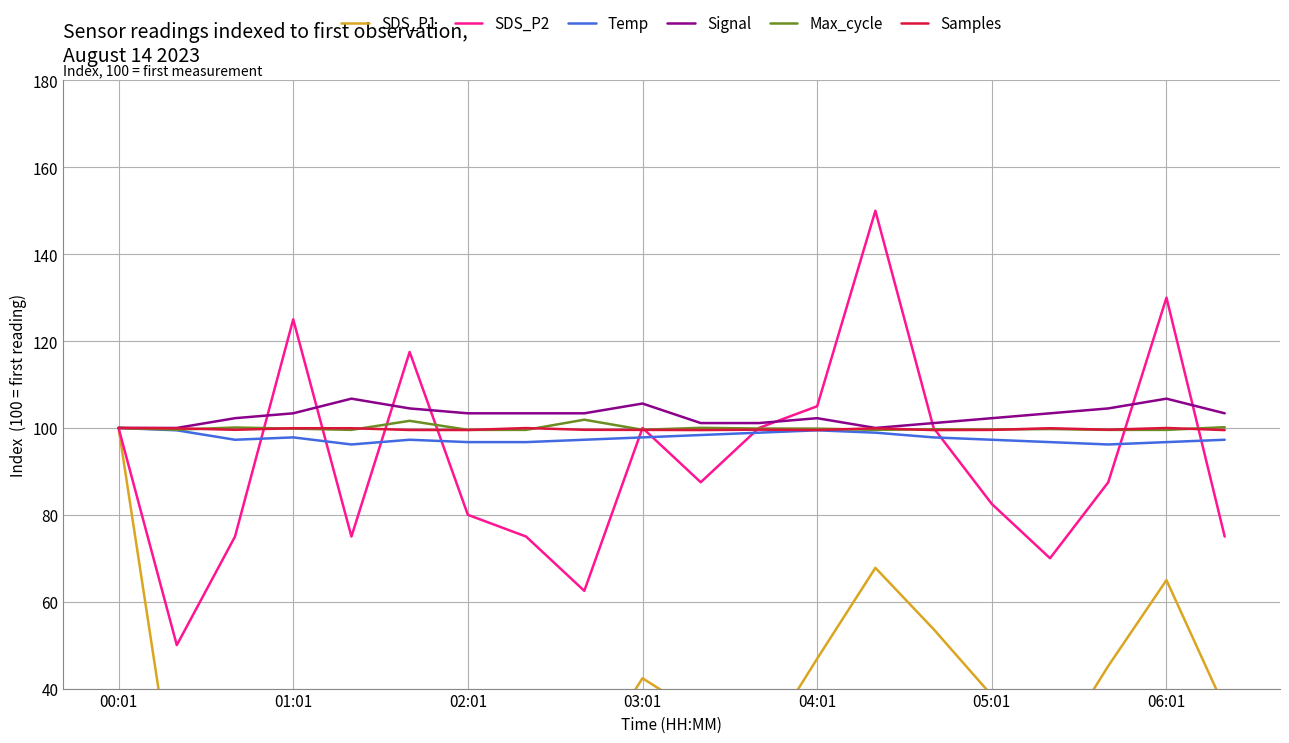

Reading right to left, extract all data points from this chart.

SDS_P1: 35.6	65.0	45.2	23.7	38.4	53.7	67.8	46.9	25.4	33.9	42.4	21.5	22.6	29.4	32.2	16.9	39.5	28.2	12.4	100.0
SDS_P2: 75.0	130.0	87.5	70.0	82.5	100.0	150.0	105.0	100.0	87.5	100.0	62.5	75.0	80.0	117.5	75.0	125.0	75.0	50.0	100.0
Temp: 97.3	96.7	96.2	96.7	97.3	97.8	98.9	99.5	98.9	98.4	97.8	97.3	96.7	96.7	97.3	96.2	97.8	97.3	99.5	100.0
Signal: 103.4	106.7	104.5	103.4	102.2	101.1	100.0	102.2	101.1	101.1	105.6	103.4	103.4	103.4	104.5	106.7	103.4	102.2	100.0	100.0
Max_cycle: 100.2	99.6	99.6	99.7	99.6	99.7	99.6	99.8	99.9	100.0	99.6	101.9	99.6	99.6	101.6	99.6	99.8	100.1	99.6	100.0
Samples: 99.5	100.0	99.6	99.9	99.5	99.5	99.9	99.5	99.6	99.5	99.6	99.6	100.0	99.5	99.5	99.9	99.9	99.6	99.9	100.0